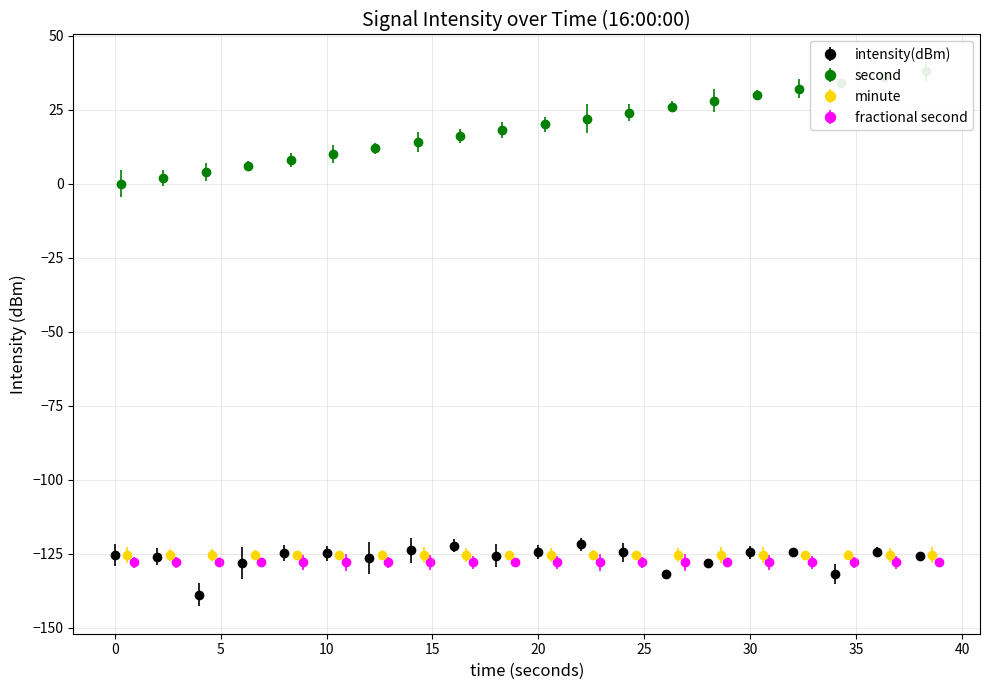

What is the average value of the second series?

19.0